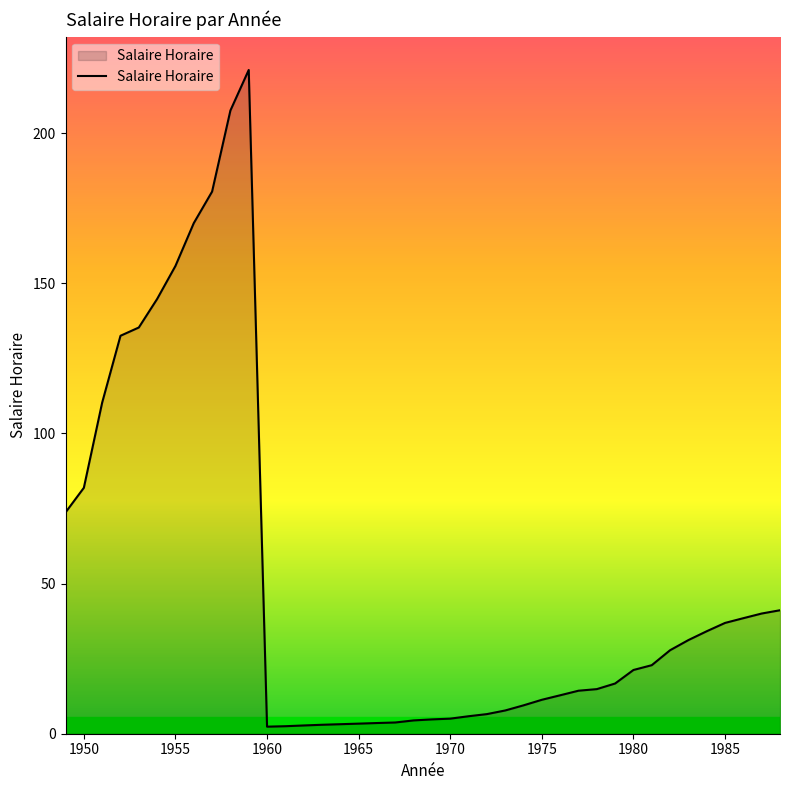

What is the greatest value displayed?

221.0